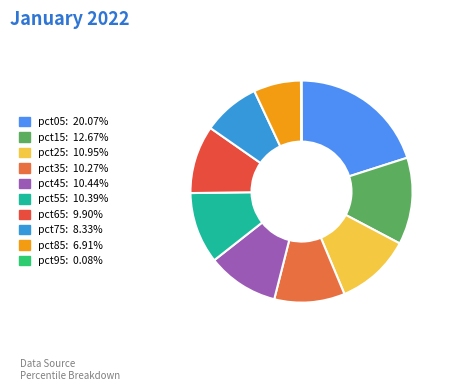

Is it true that pct85 is 1% of the pie?

False